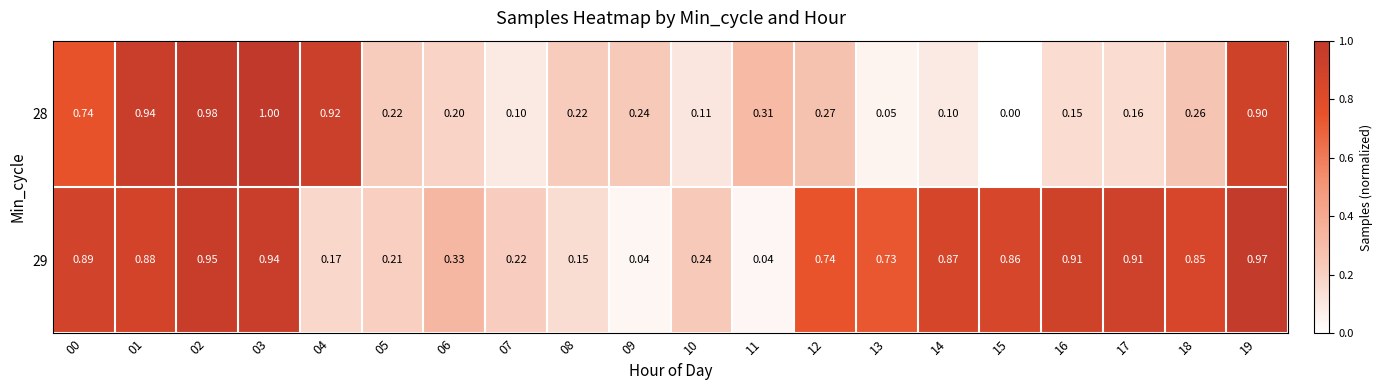

Is the value of 29 at 05 greater than the value of 28 at 09?

No